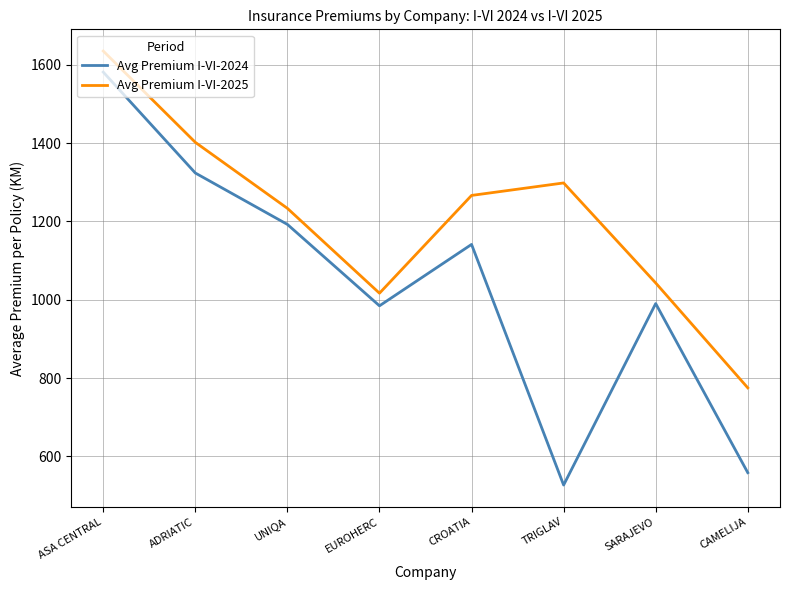

At which category does the chart reach its minimum across all series?

TRIGLAV